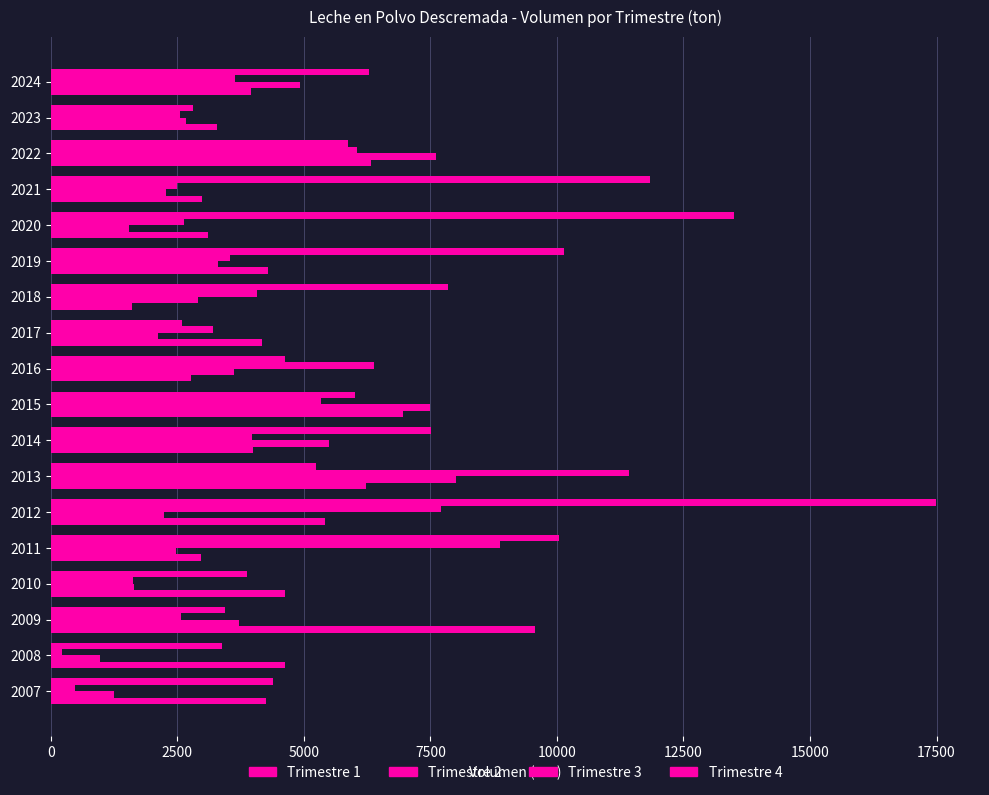

What is the sum of all Trimestre 4 values?

126928.9